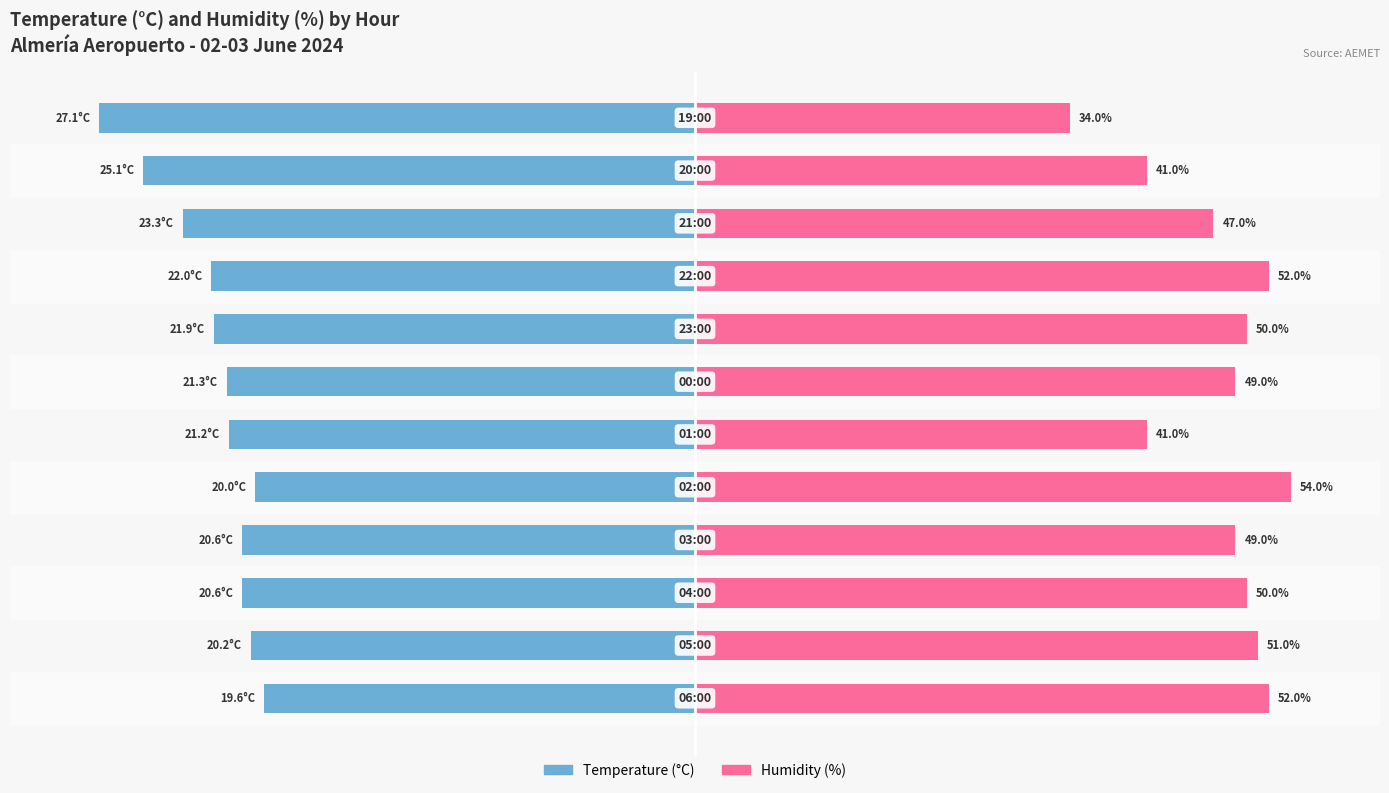

Rank the series by their average value, from lowest to highest.

Temperature (°C), Humidity (%)